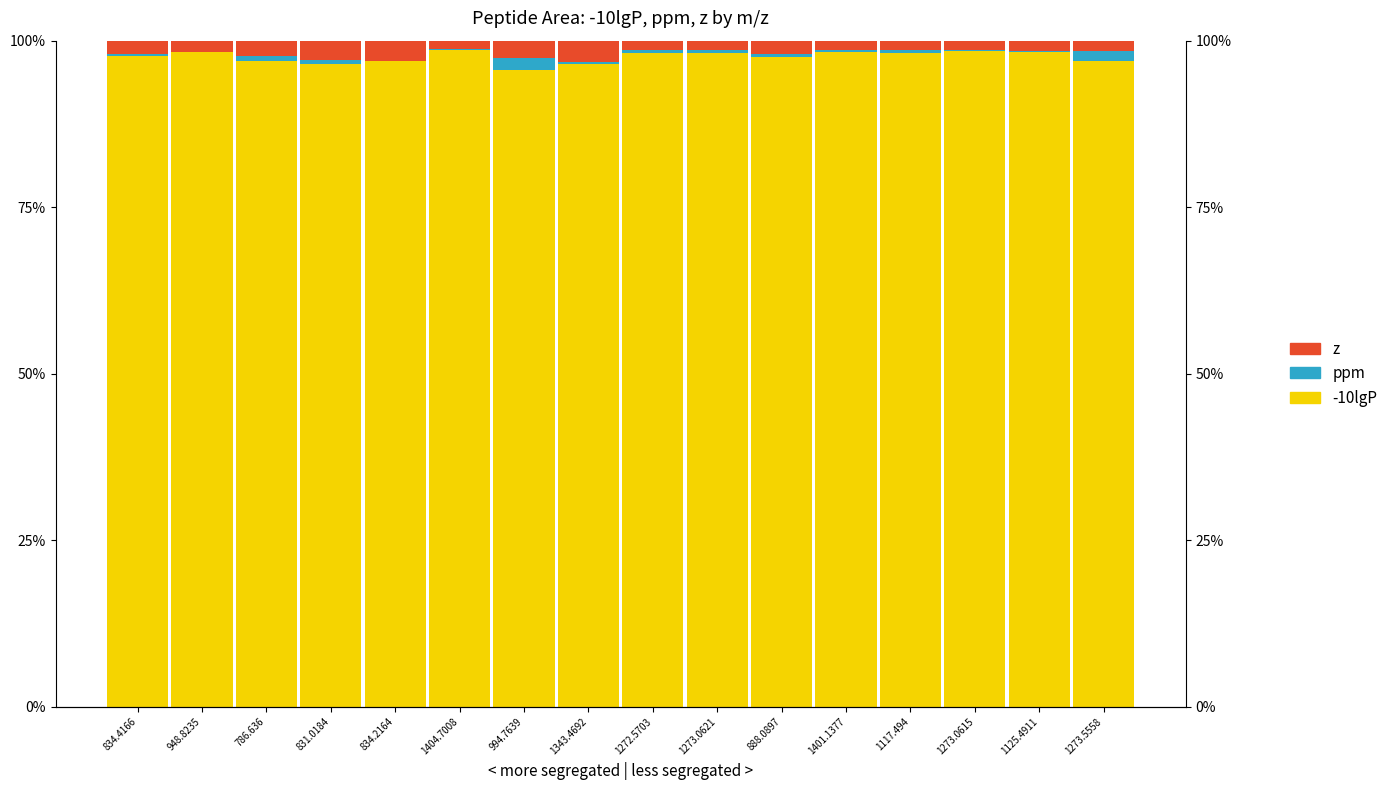

What is the label of the 10th bar from the left?

1273.0621